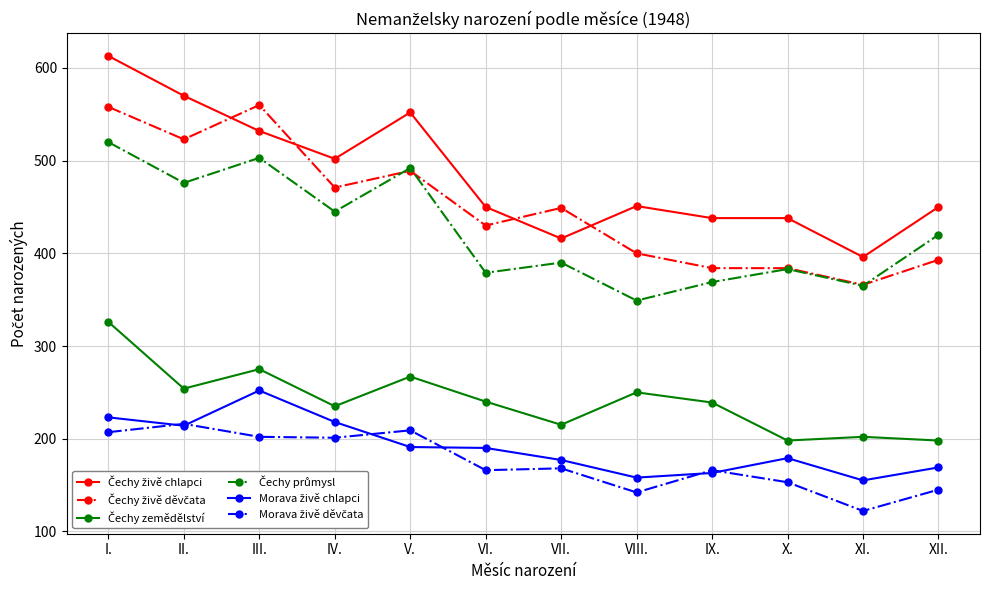

What is the label of the 5th point from the right?

VIII.